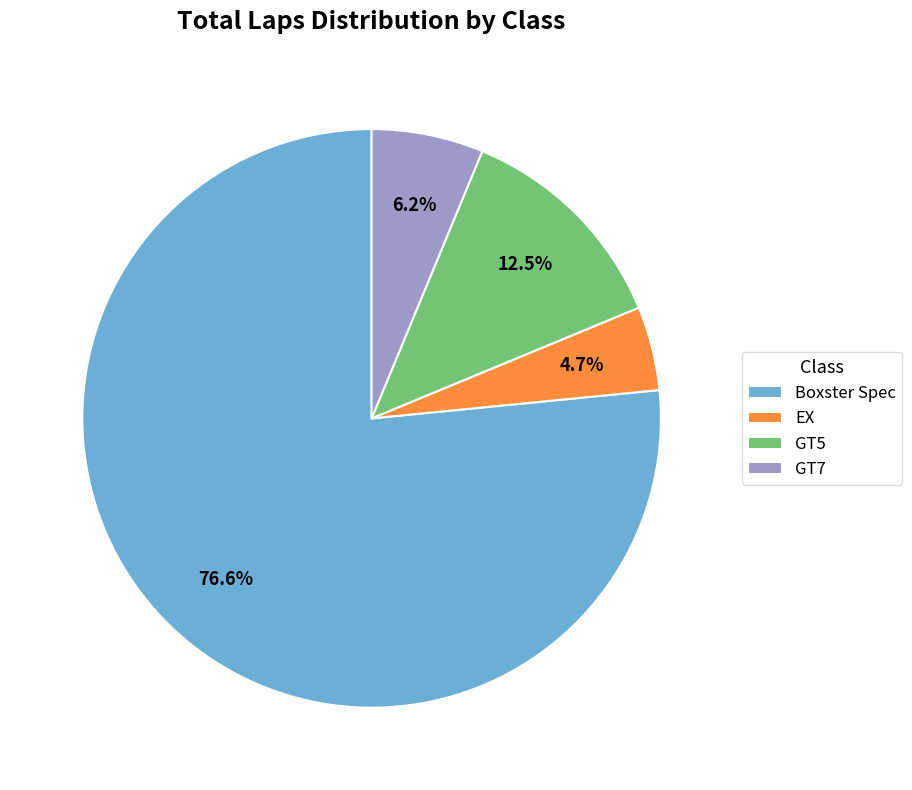

Rank the categories by value from lowest to highest.

EX, GT7, GT5, Boxster Spec